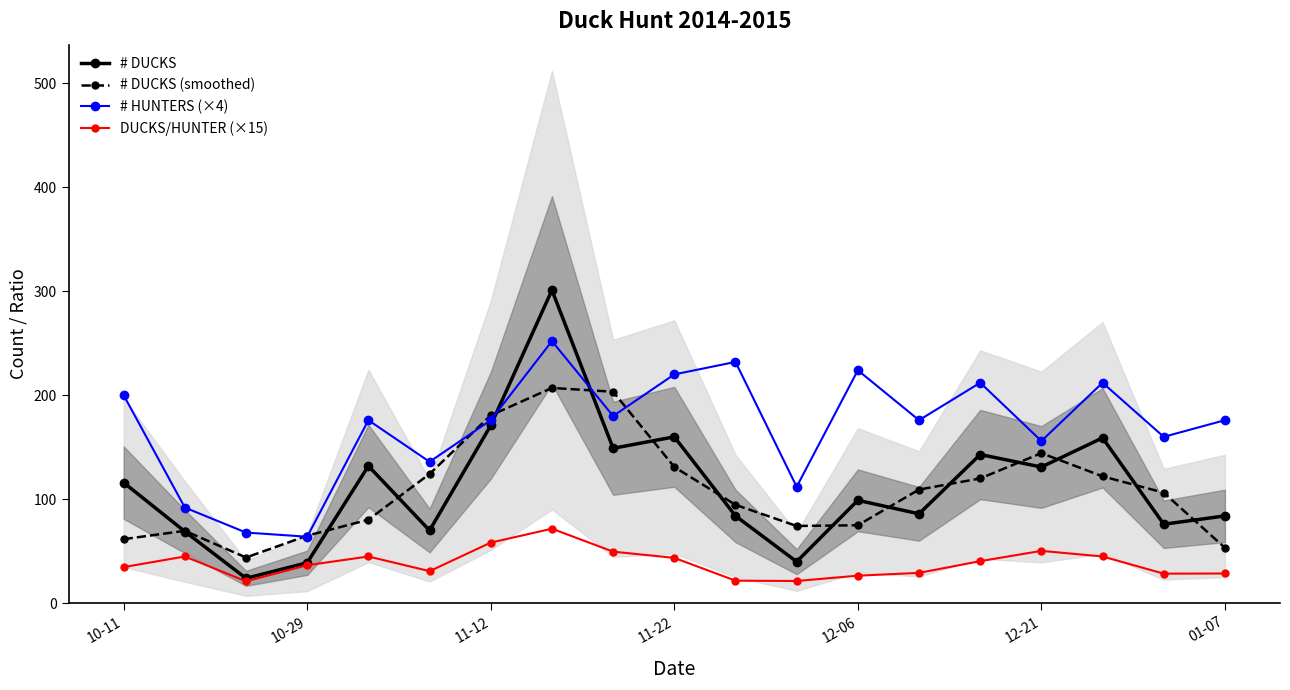

Rank the series by their maximum value, from lowest to highest.

DUCKS/HUNTER (×15), # DUCKS (smoothed), # HUNTERS (×4), # DUCKS